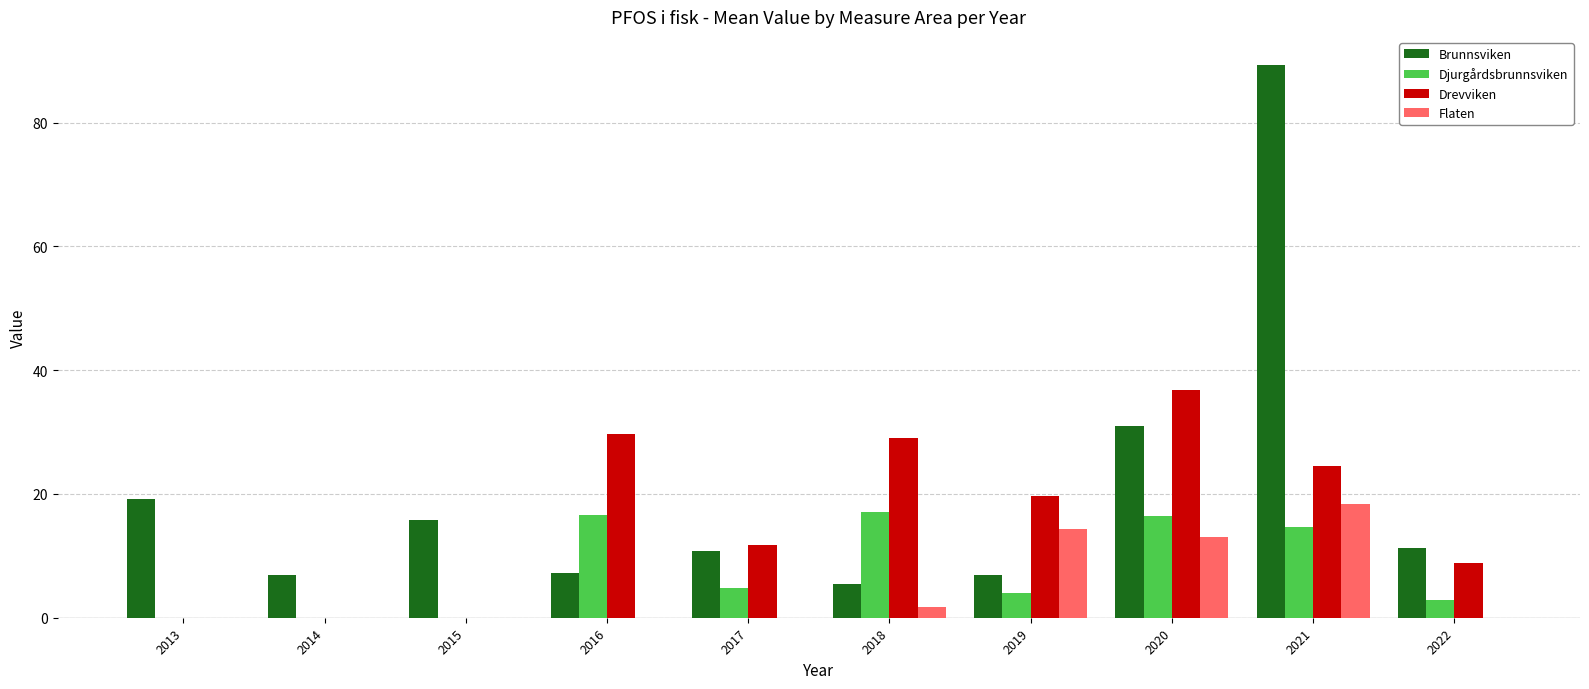

What is the highest value of the Flaten series?

18.4